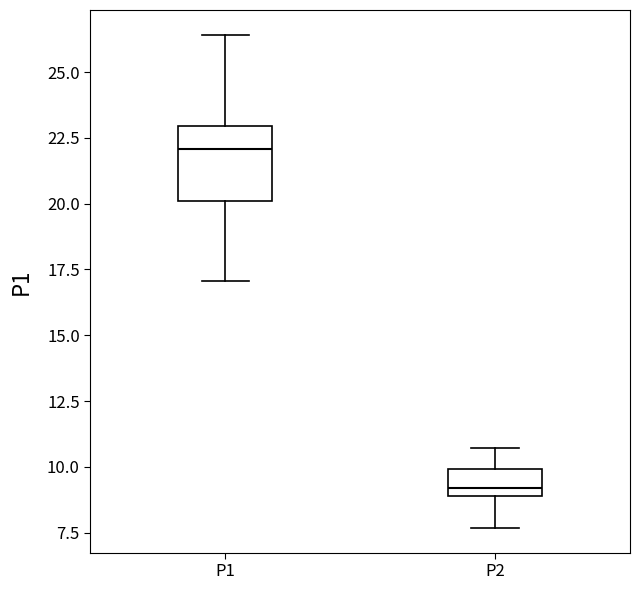

Reading left to right, read every box against the y-axis: the position of its median line, the range the box covers, and the ends of its whiskers. The values are not printed on the chart, so give them approximately, as read against the axis.

P1: median 22.0, box 20.0 to 23.0, whiskers 17.0 to 26.5
P2: median 9.0 (just above the box's lower edge), box 9.0 to 10.0, whiskers 7.5 to 10.5